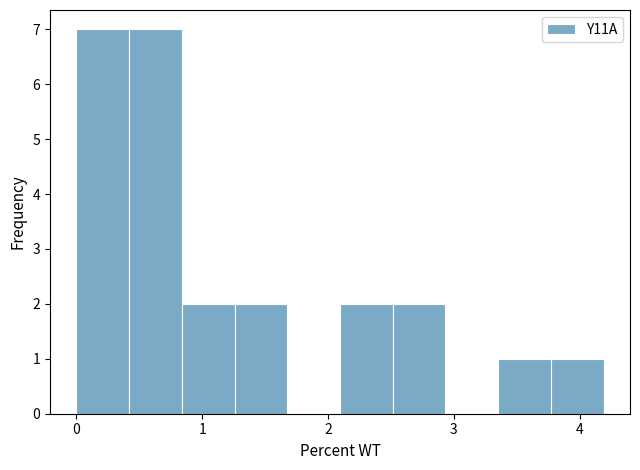

Reading left to right, list every bar in this chart as the range it spans on the x-axis followed by its height. Neither the bar edges nor the heights are printed on the chart, so give them approximately, as read against the axes.

0.0 to 0.4: 7
0.4 to 0.8: 7
0.8 to 1.3: 2
1.3 to 1.7: 2
1.7 to 2.1: 0
2.1 to 2.5: 2
2.5 to 2.9: 2
2.9 to 3.4: 0
3.4 to 3.8: 1
3.8 to 4.2: 1